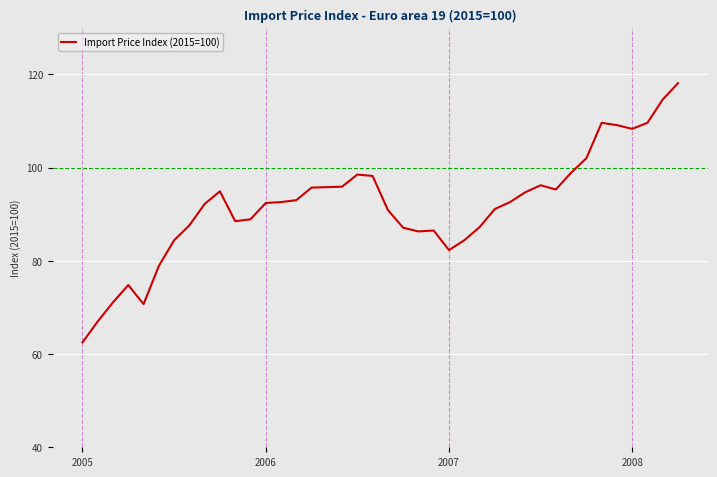

What is the average value?

91.7